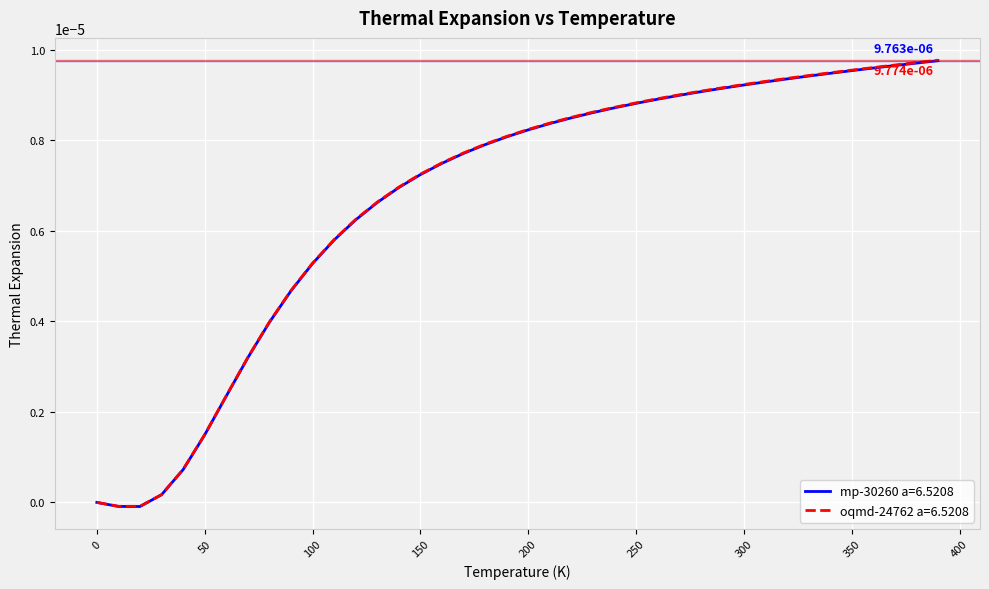

Which series has the largest range (max minus min)?

oqmd-24762 a=6.5208